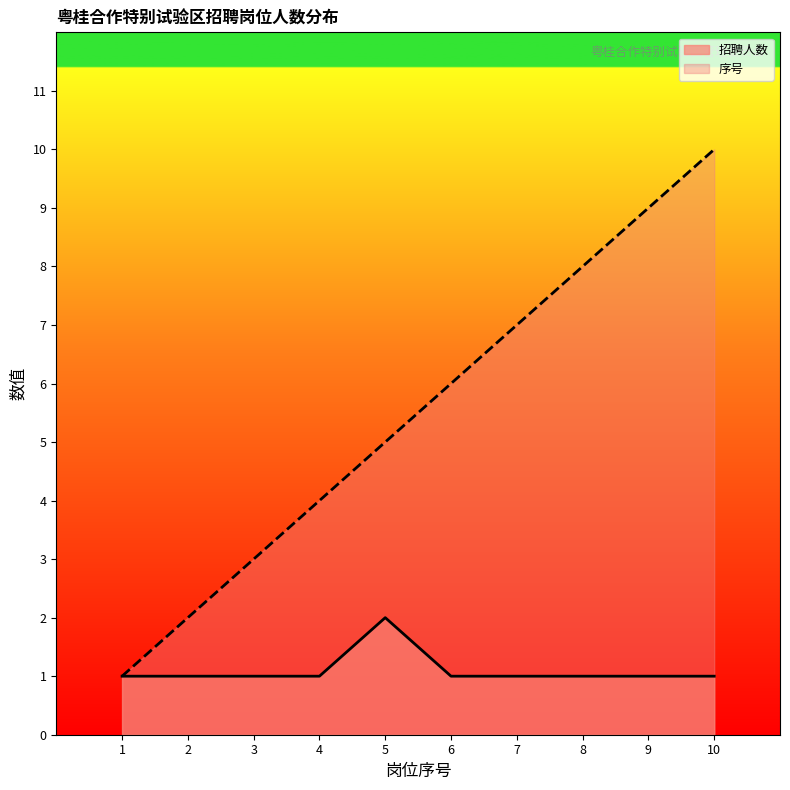

True or false: 招聘人数 and 序号 intersect in this chart.

False